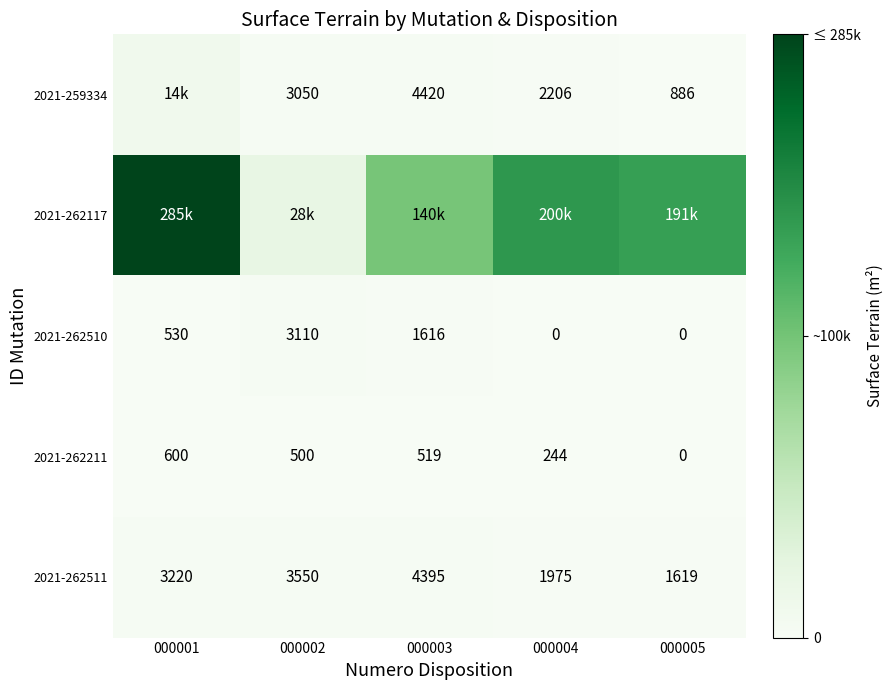

How many values in the 2021-262511 series are below 3220?

2